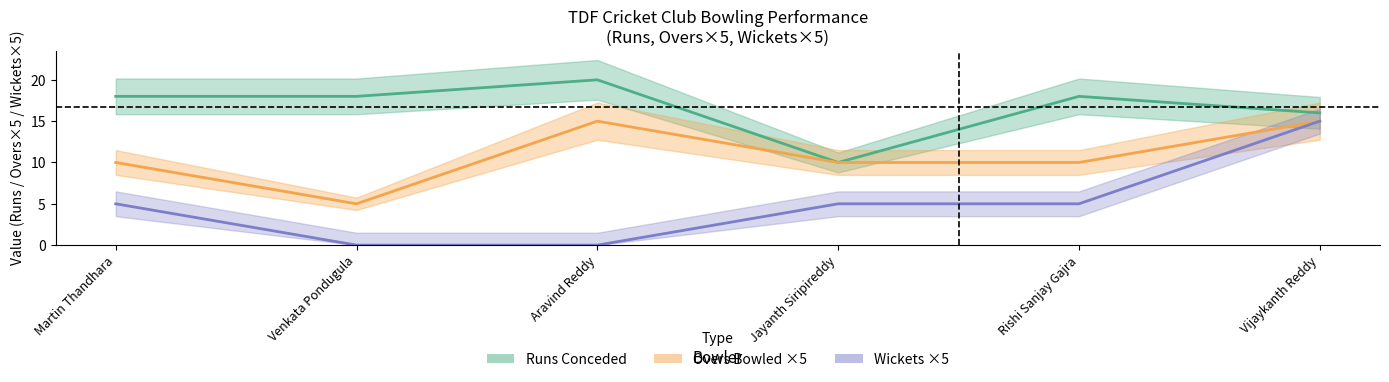

Is the value of Wickets x5 at Rishi Sanjay Gajra greater than the value of Runs Conceded at Vijaykanth Reddy?

No